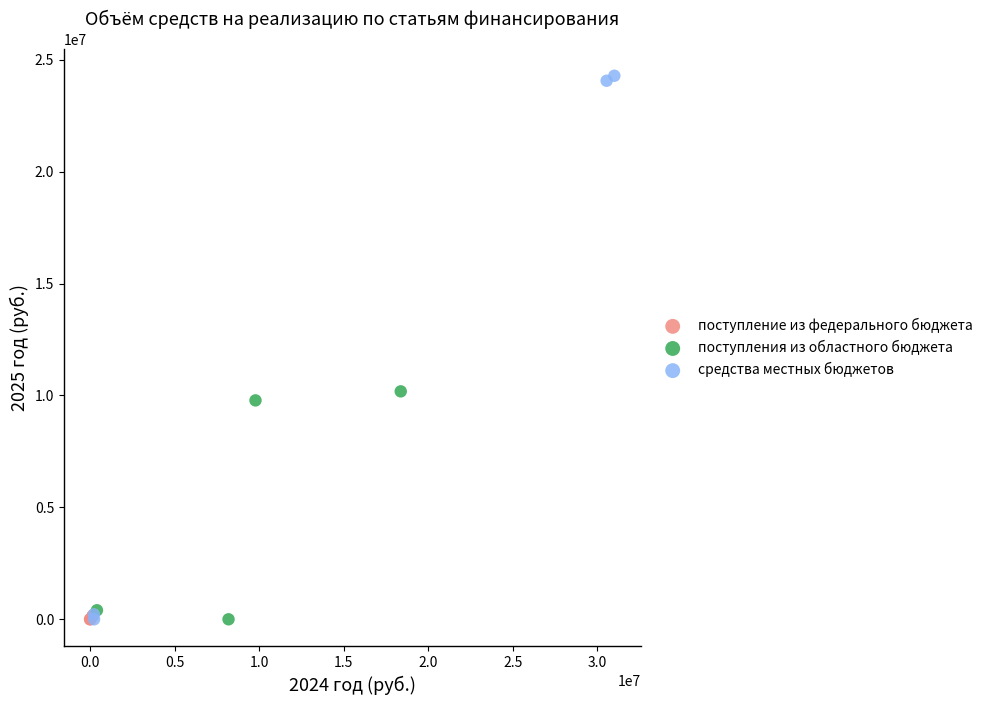

Which series has the widest spread of Y values?

средства местных бюджетов